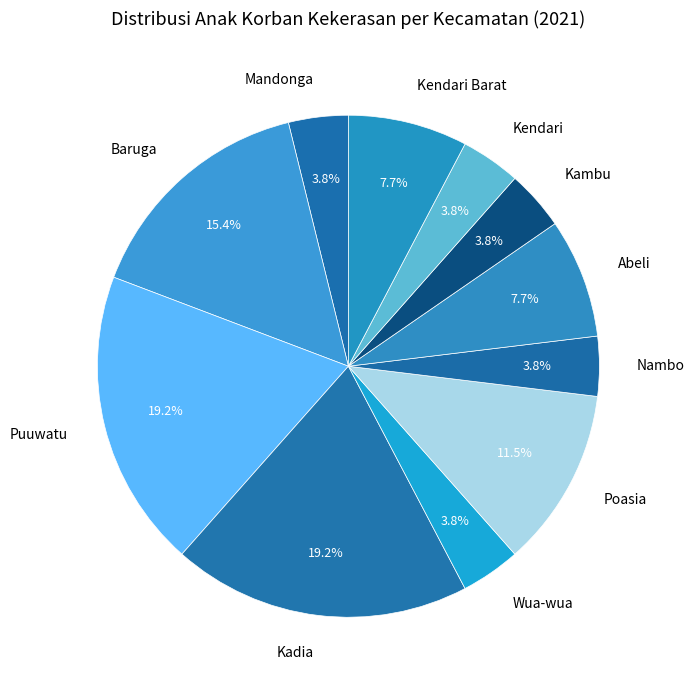

Is it true that Kendari Barat is 8% of the pie?

True